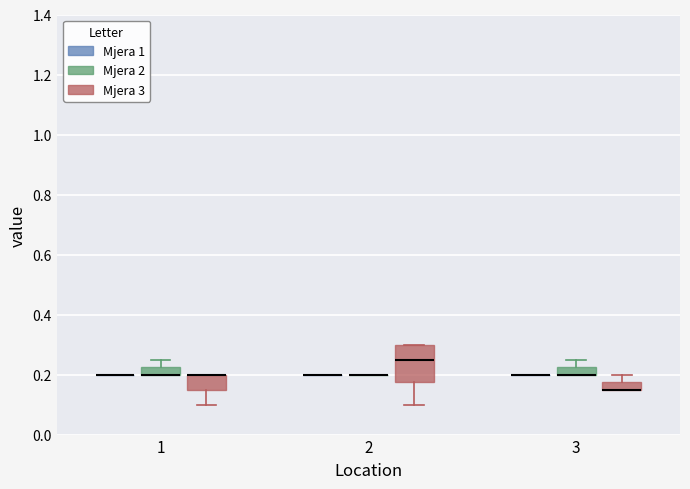

Which box is the tallest, from its lower edge to its upper edge?

2 (Mjera 3)